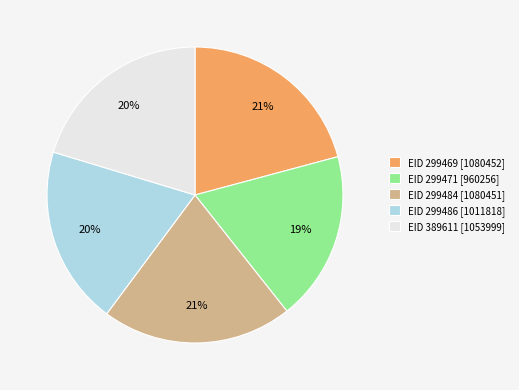

What is the ratio of the value at EID 299471 [960256] to the value at EID 299484 [1080451]?

0.9